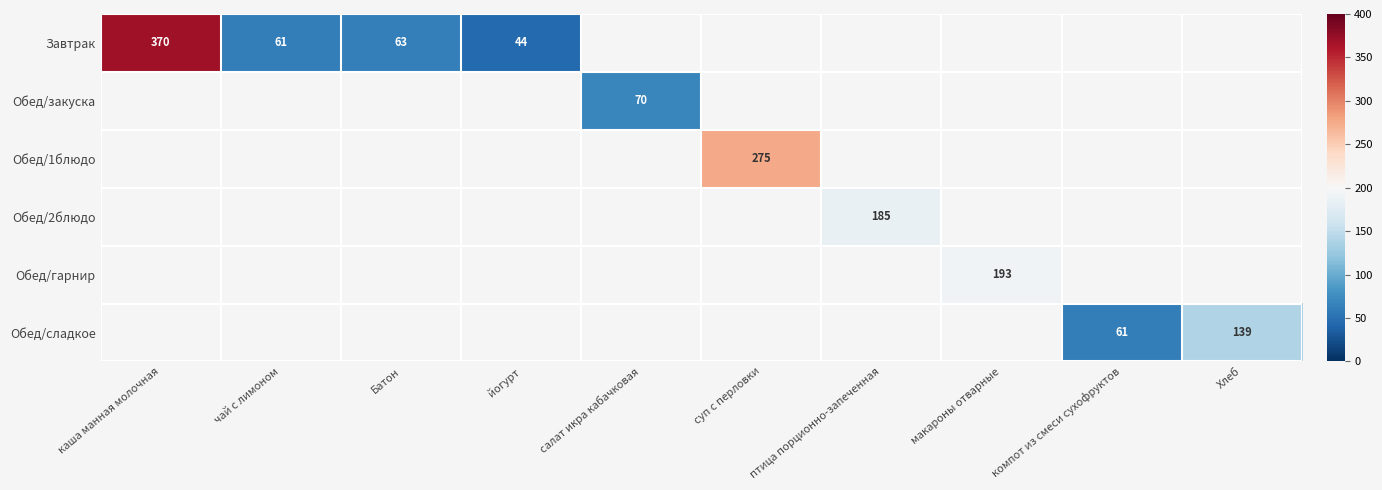

Is it true that Завтрак equals 61 at чай с лимоном?

True